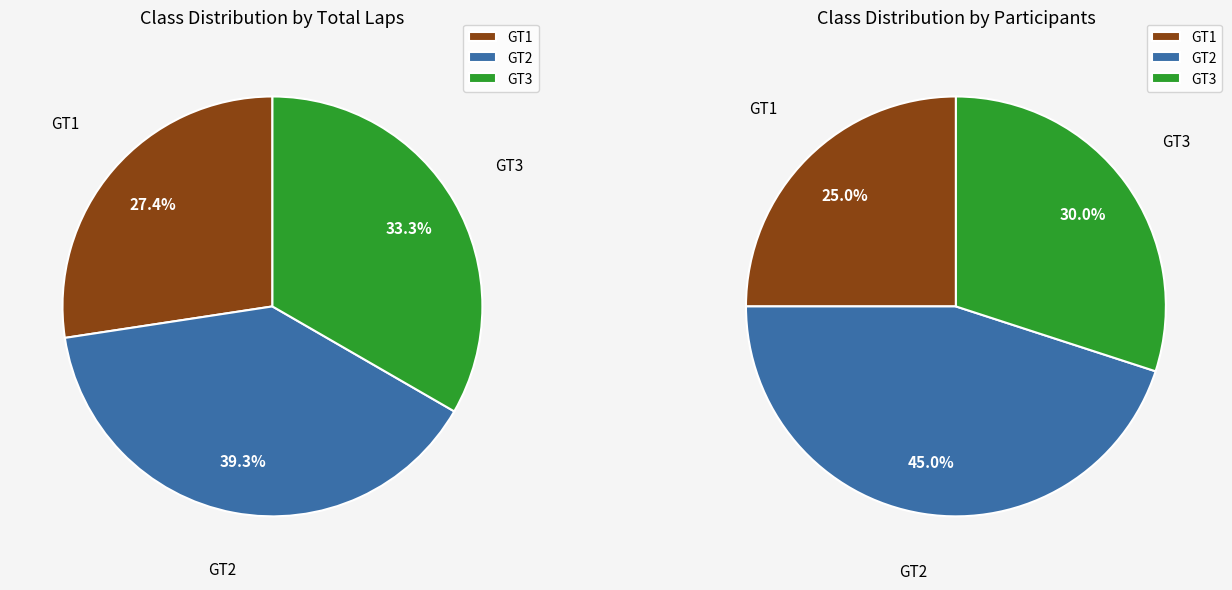

What is the ratio of the value at GT3 to the value at GT2?

0.7